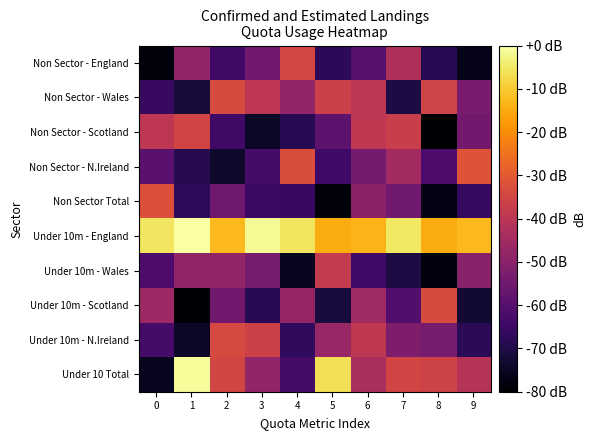

What is the spread (max minus min) of values at 8?

64.7